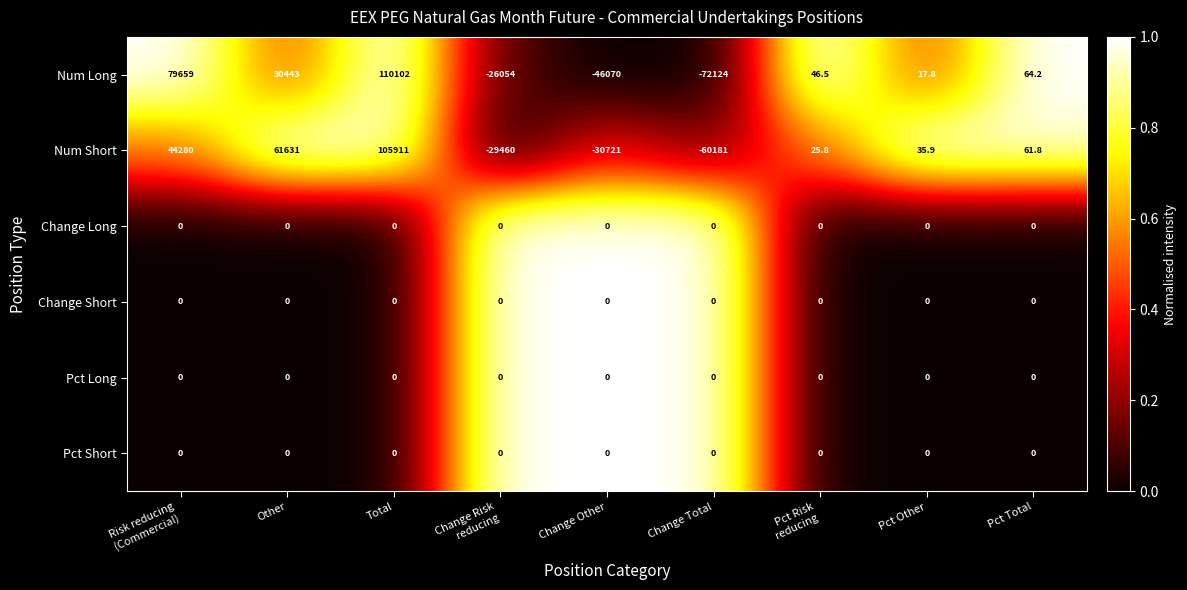

What is the difference between the maximum and minimum values in the Num Long series?

182226.0